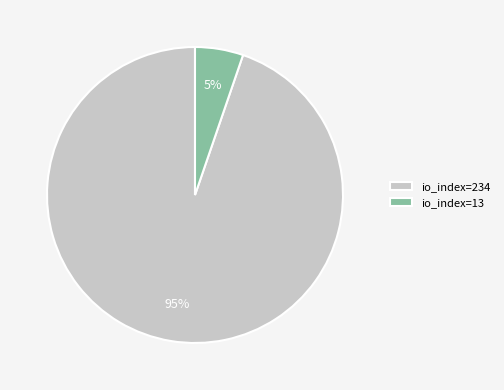

Which slice is the largest?

io_index=234